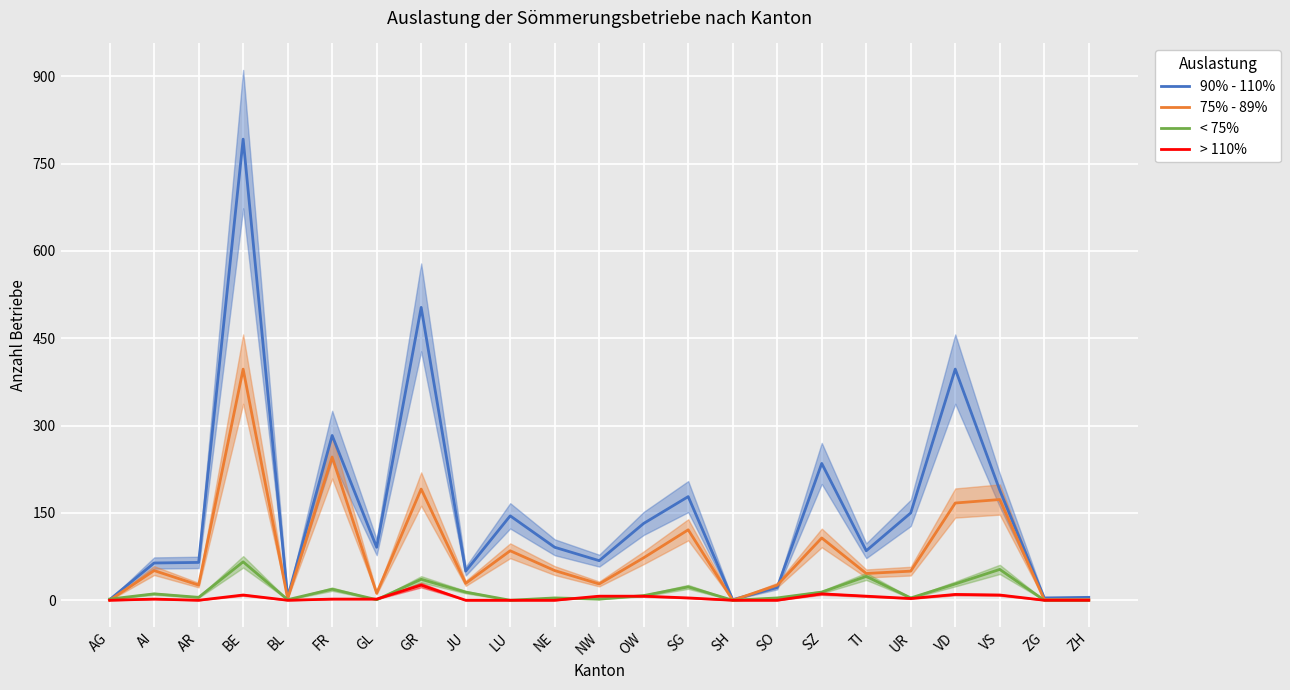

True or false: 90% - 110% and > 110% intersect in this chart.

False